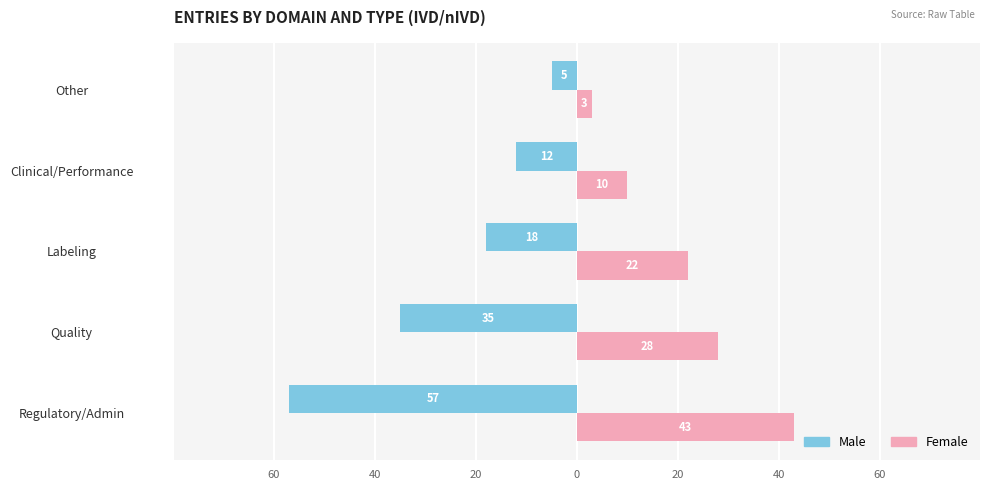

What is the value of the Female bar at the 5th from the left?

3